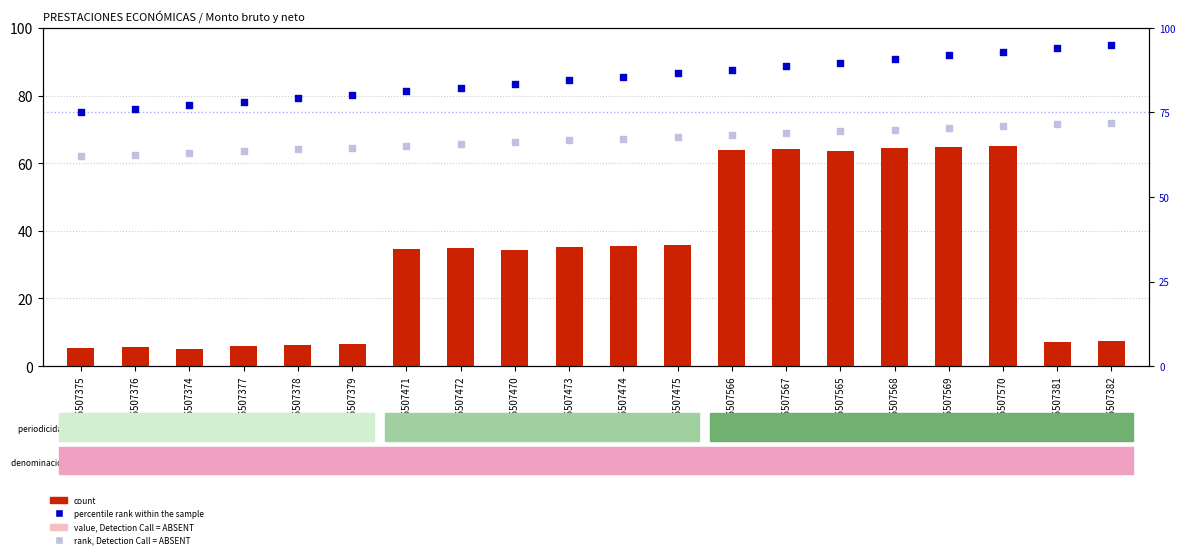

Which series contains the highest Y value?

percentile rank within the sample